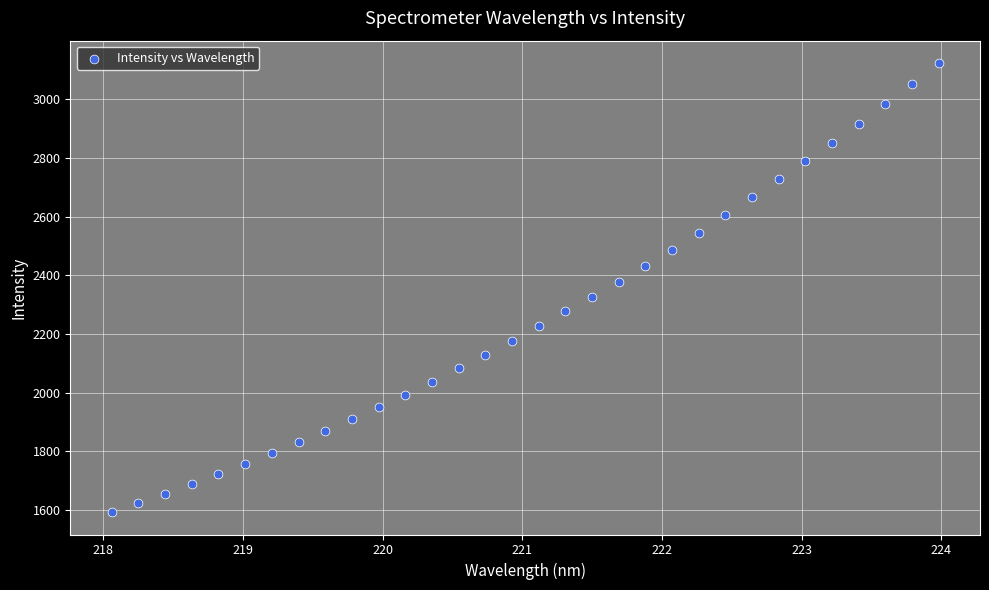

What is the range of X values (max minus min)?

5.9